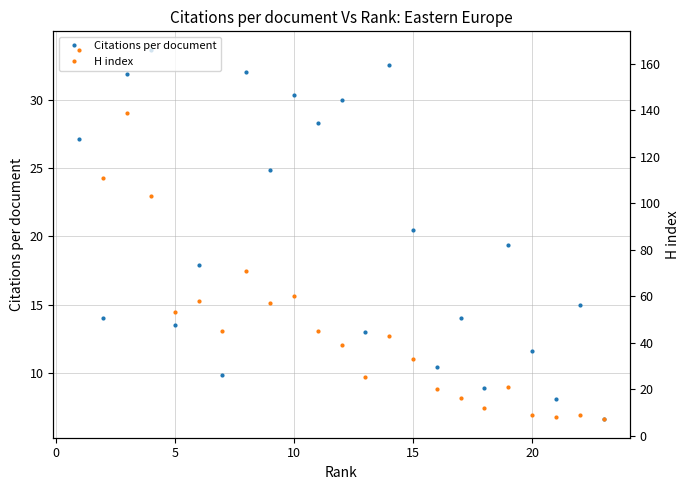

What is the minimum value for Citations per document?

6.6